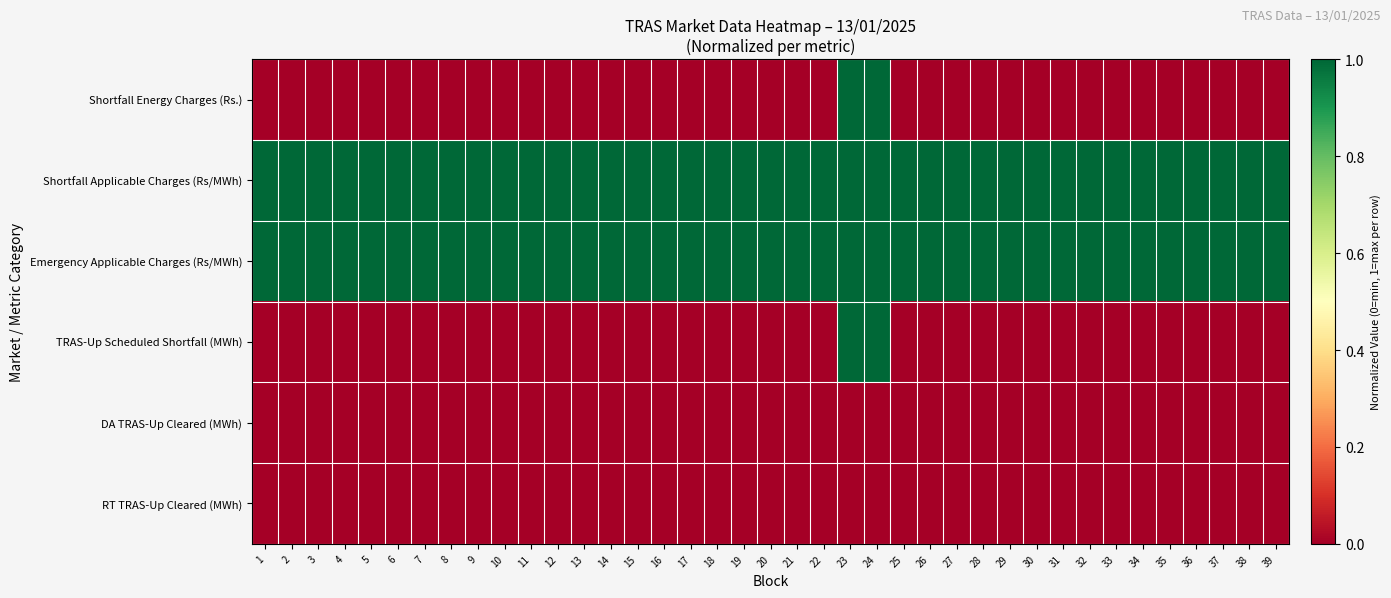

What is the spread (max minus min) of values at 19?

1.0